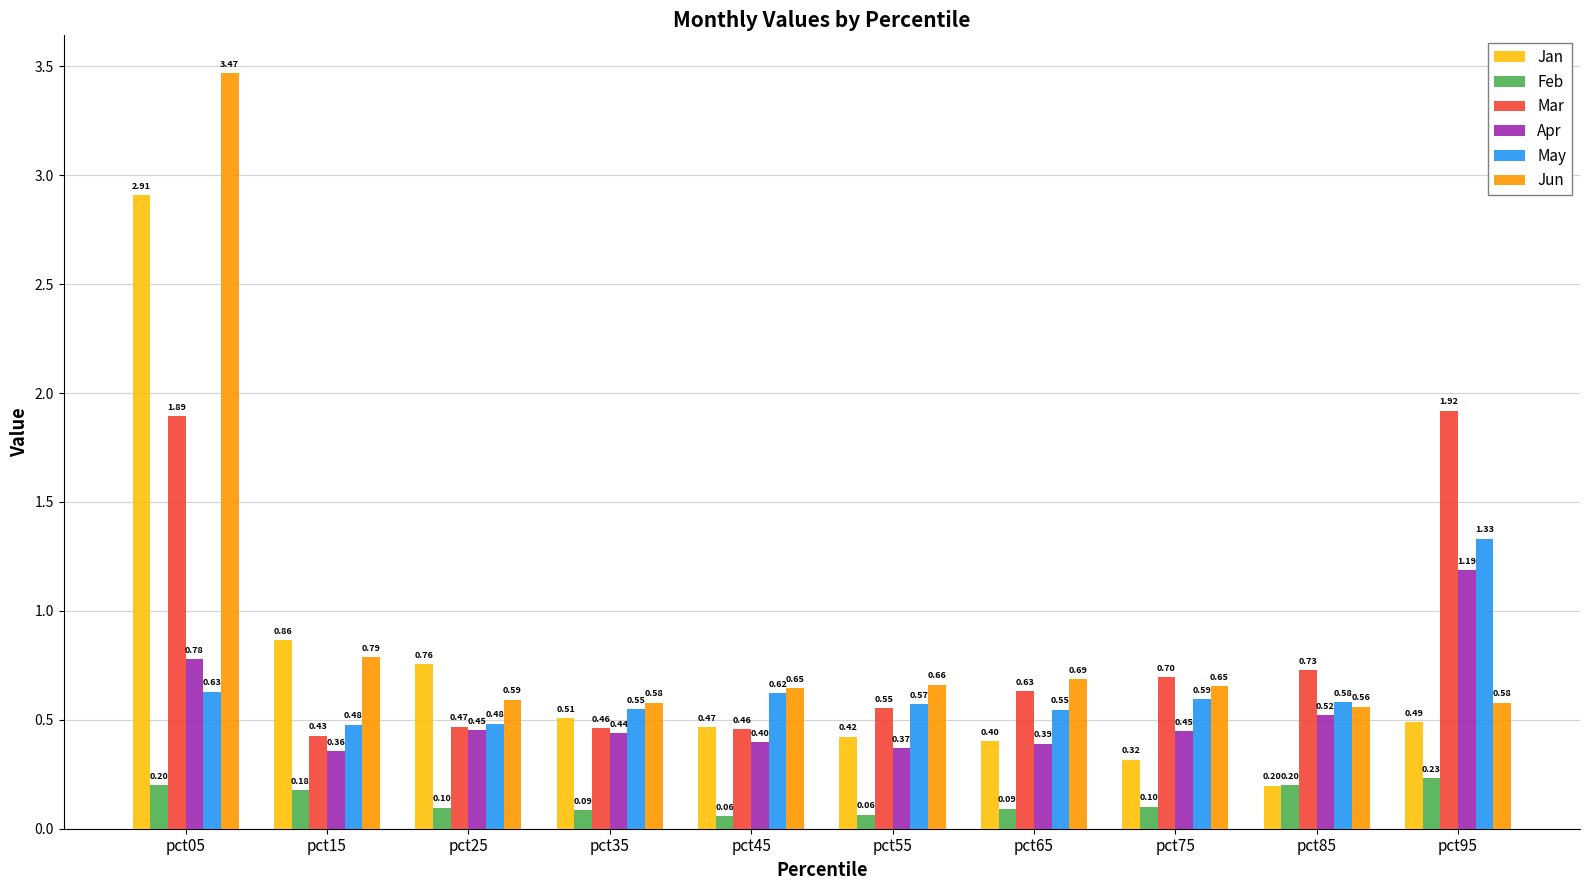

What is the difference between the second highest and minimum values in the Jan series?

0.7